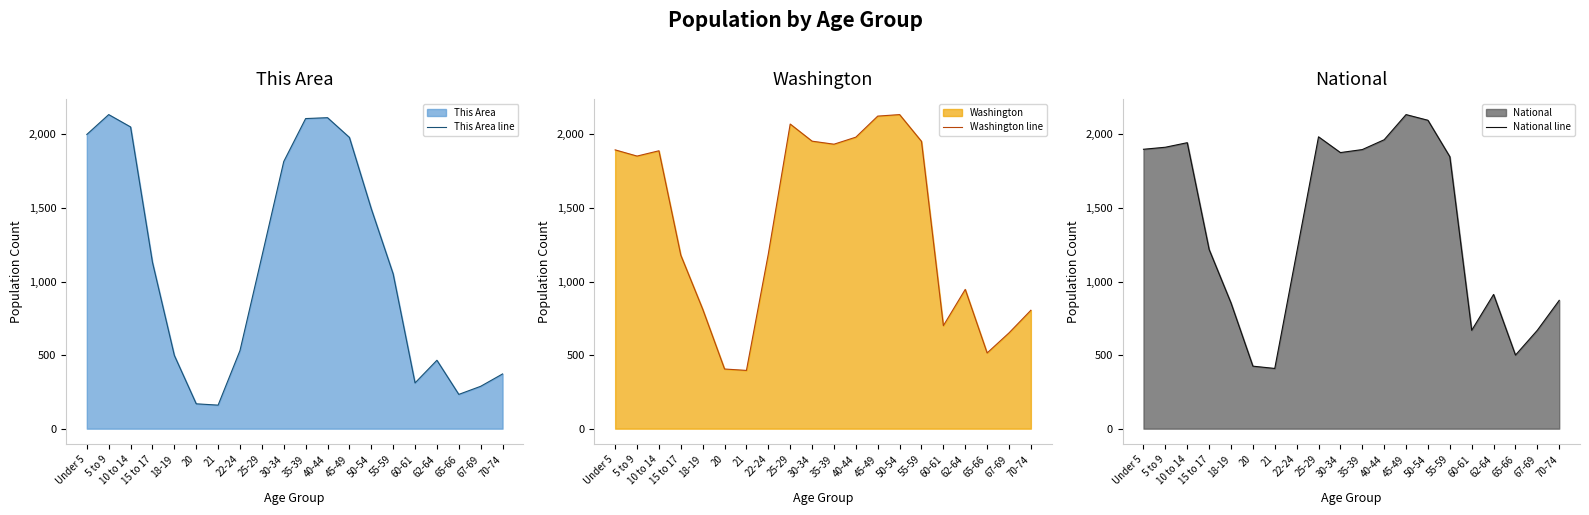

In National line, how many points are higher than both neighbors (excluding endpoints)?

4